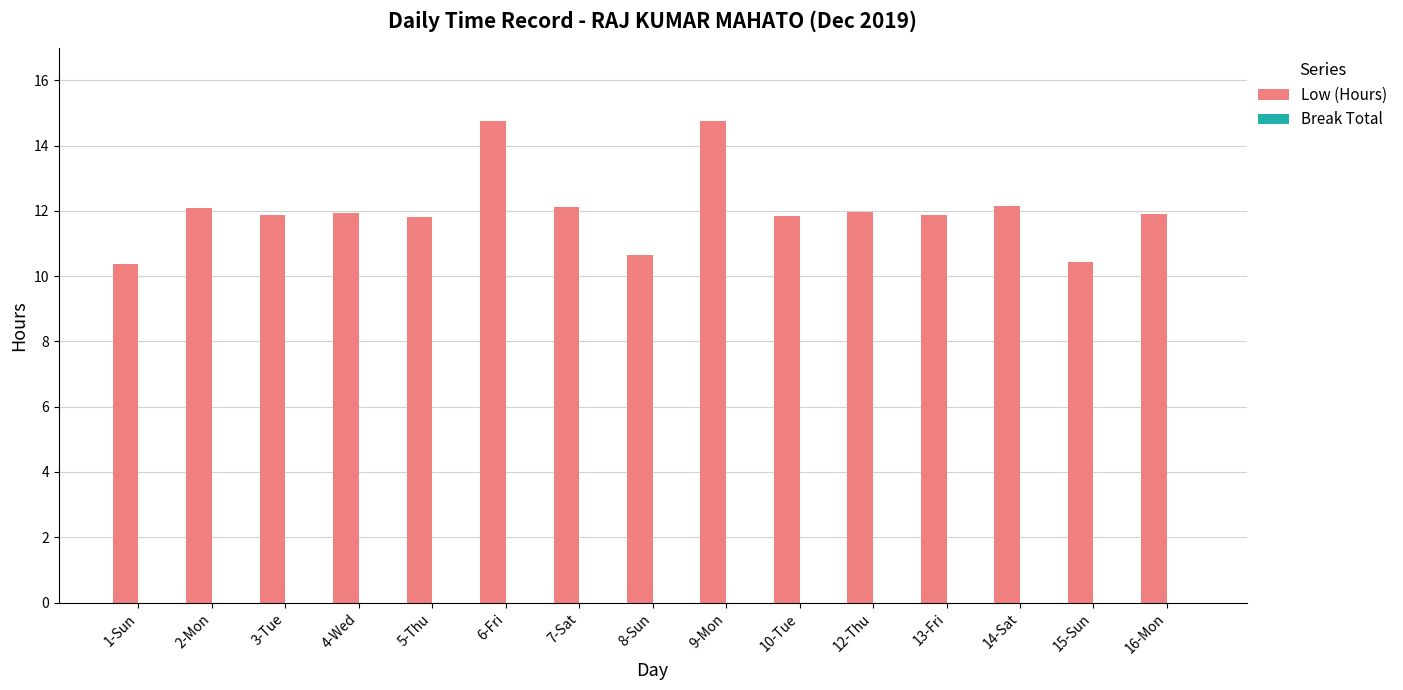

The value at 6-Fri is 14.8. True or false?

True